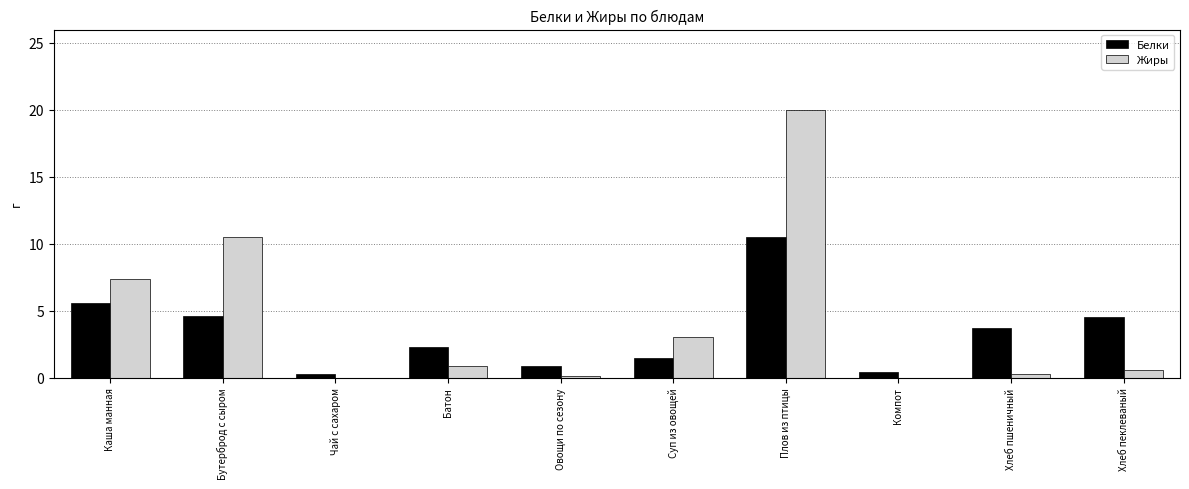

What value does the Жиры series have at Хлеб пшеничный?

0.3